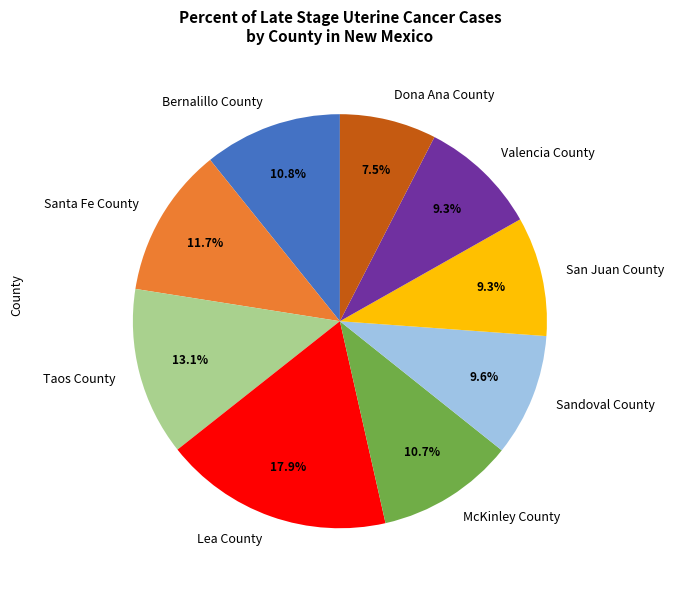

Between Valencia County and Lea County, which is larger?

Lea County